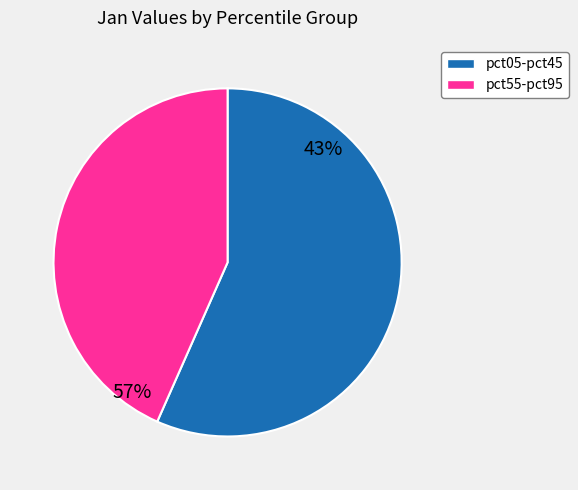

Is pct85 the majority of the pie?

No